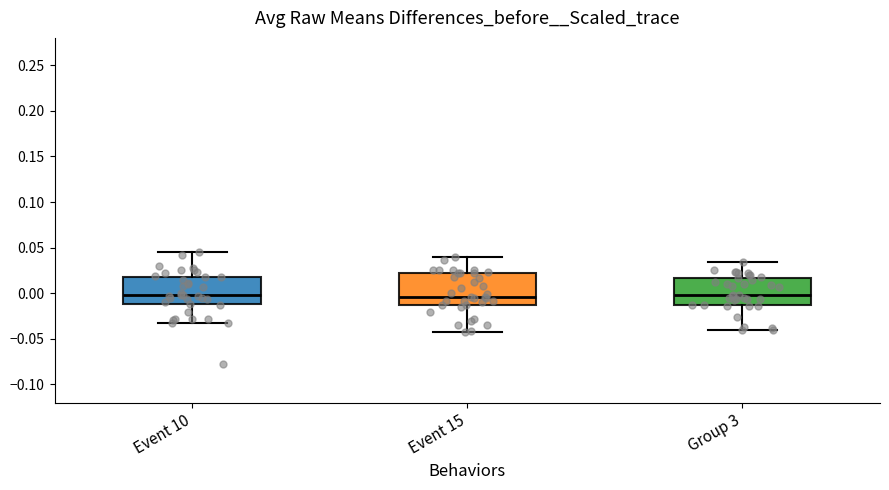

Reading left to right, read every box against the y-axis: the position of its median line, the range the box covers, and the ends of its whiskers. The values are not printed on the chart, so give them approximately, as read against the axis.

Event 10: median 0.000, box -0.010 to 0.020, whiskers -0.035 to 0.045
Event 15: median -0.005, box -0.015 to 0.020, whiskers -0.040 to 0.040
Group 3: median 0.000, box -0.015 to 0.015, whiskers -0.040 to 0.035